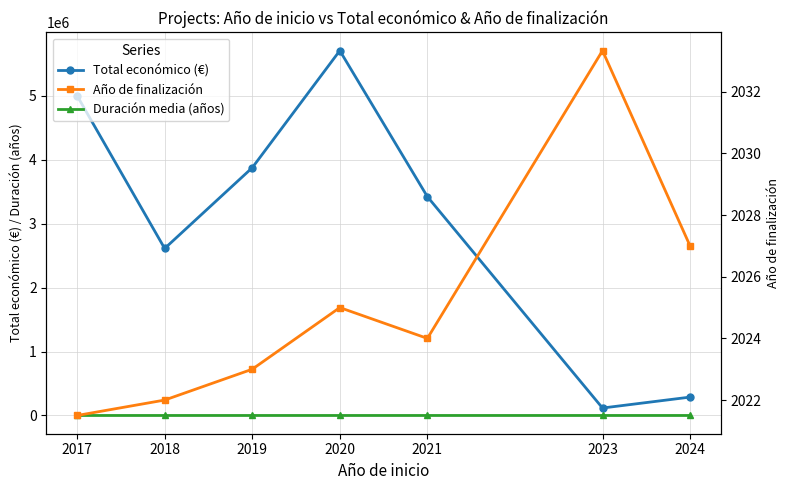

What is the lowest value of the Año de finalización series?

2021.5